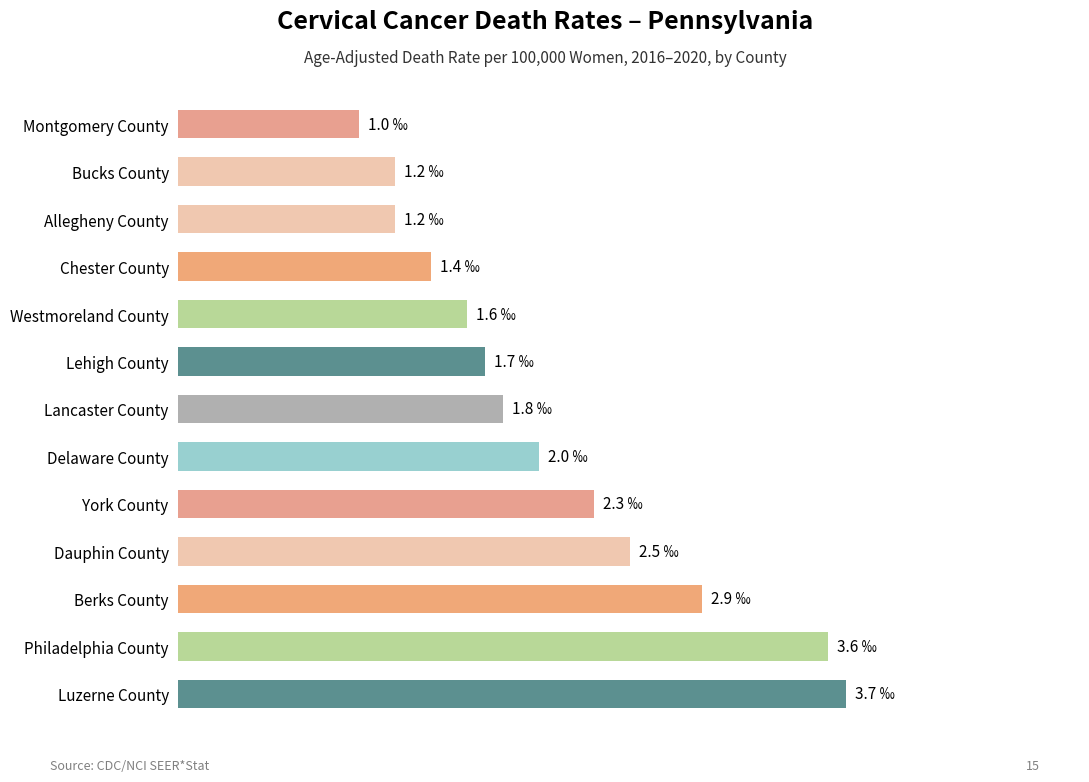

What is the difference between the values at Delaware County and Chester County?

0.6